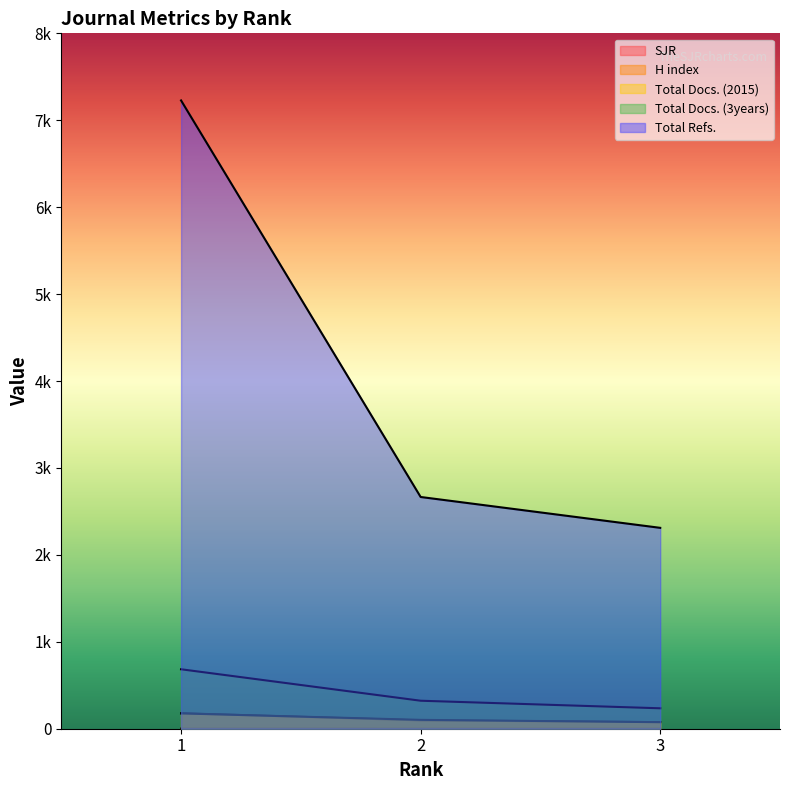

Which series has the largest range (max minus min)?

Total Refs.